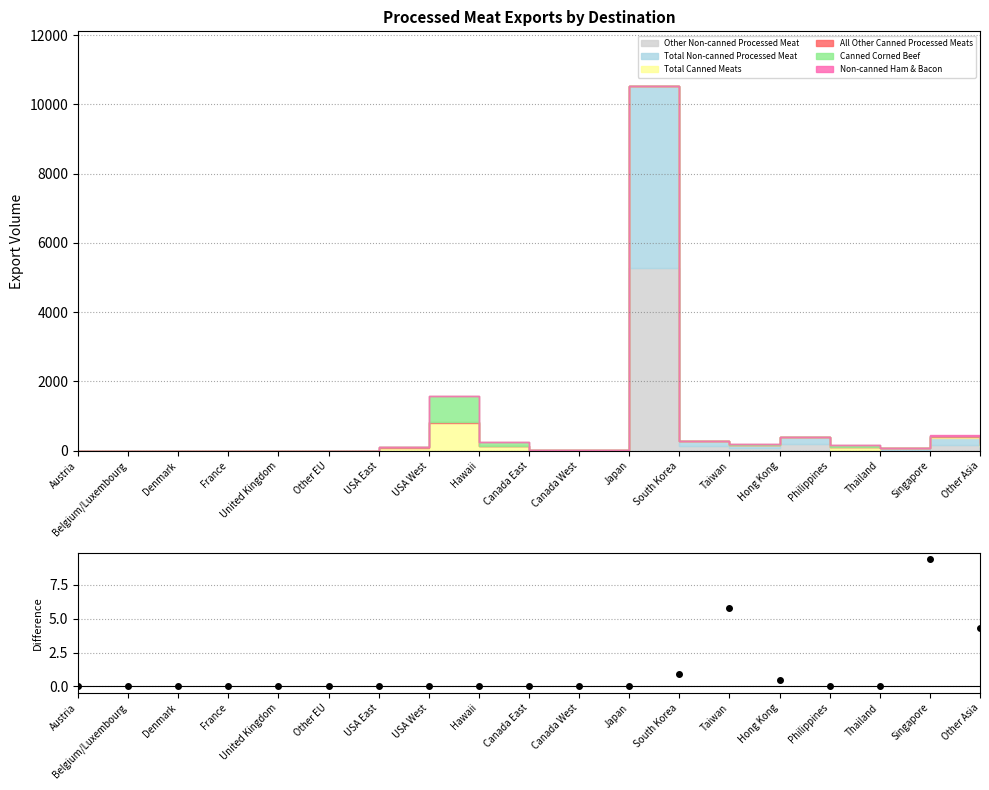

Rank the categories by value from highest to lowest.

Singapore, Taiwan, Other Asia, South Korea, Hong Kong, Thailand, Austria, Belgium/Luxembourg, Denmark, France, United Kingdom, Other EU, USA East, USA West, Hawaii, Canada East, Canada West, Japan, Philippines